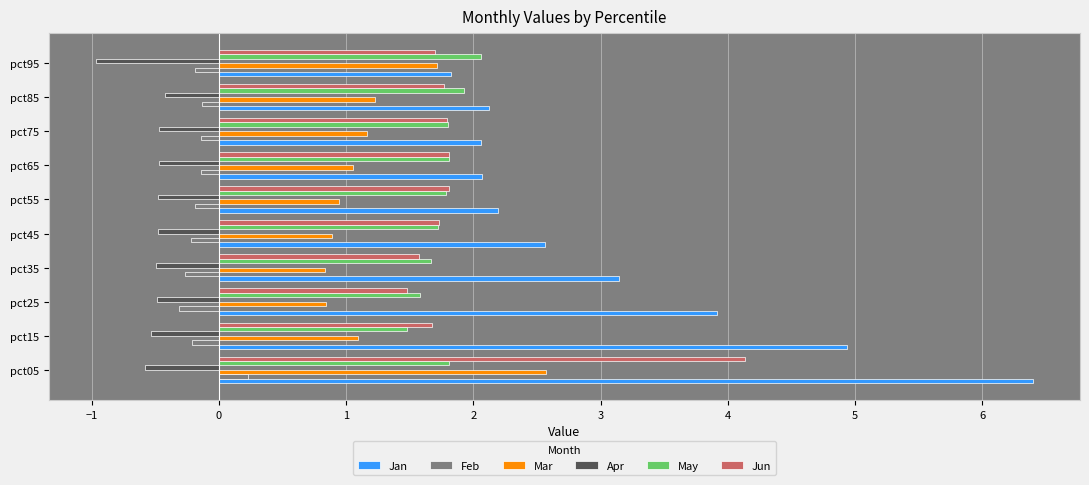

What is the smallest value displayed?

-1.0